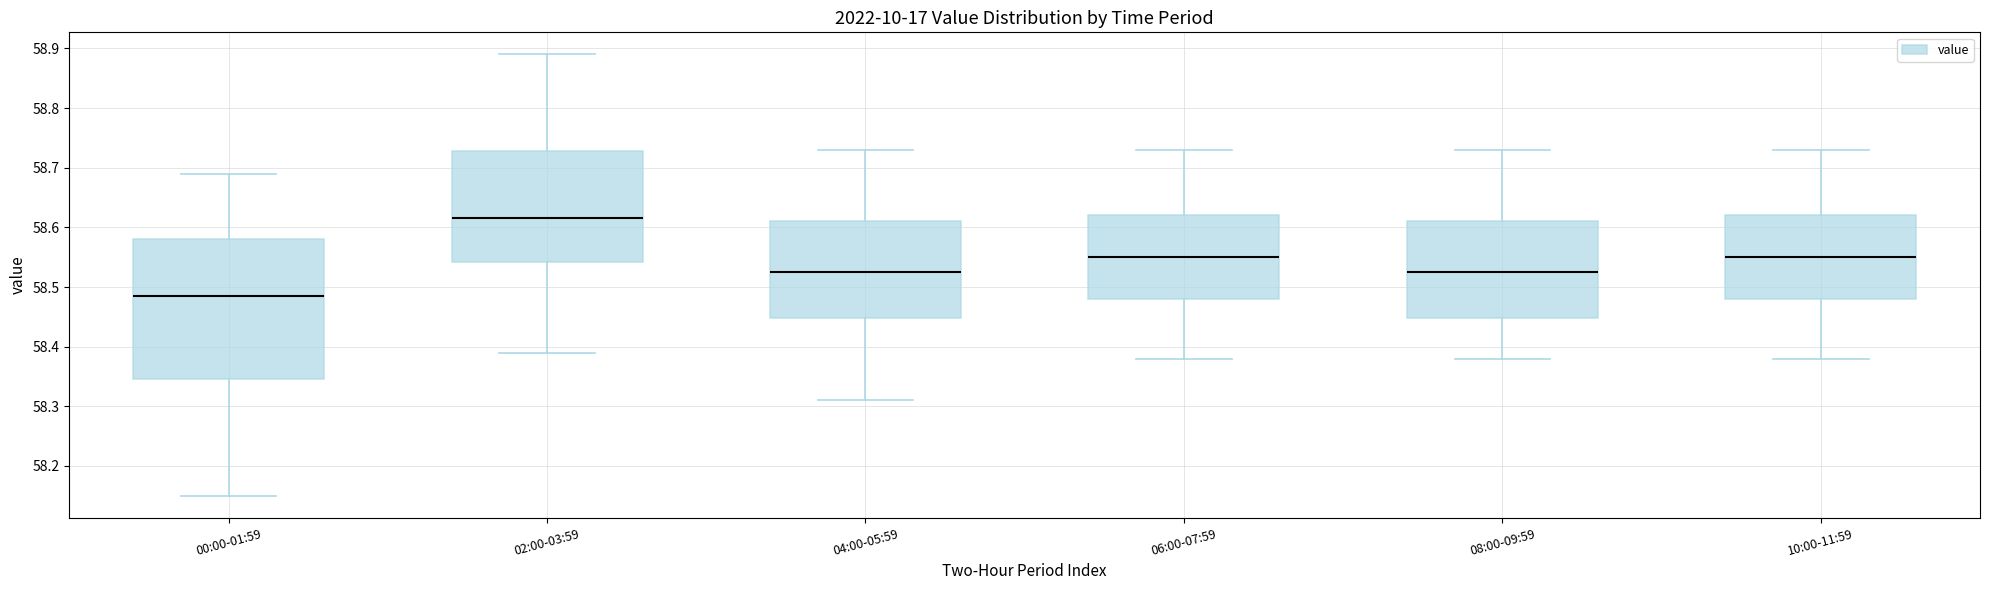

Which box's median line is the lowest?

00:00-01:59